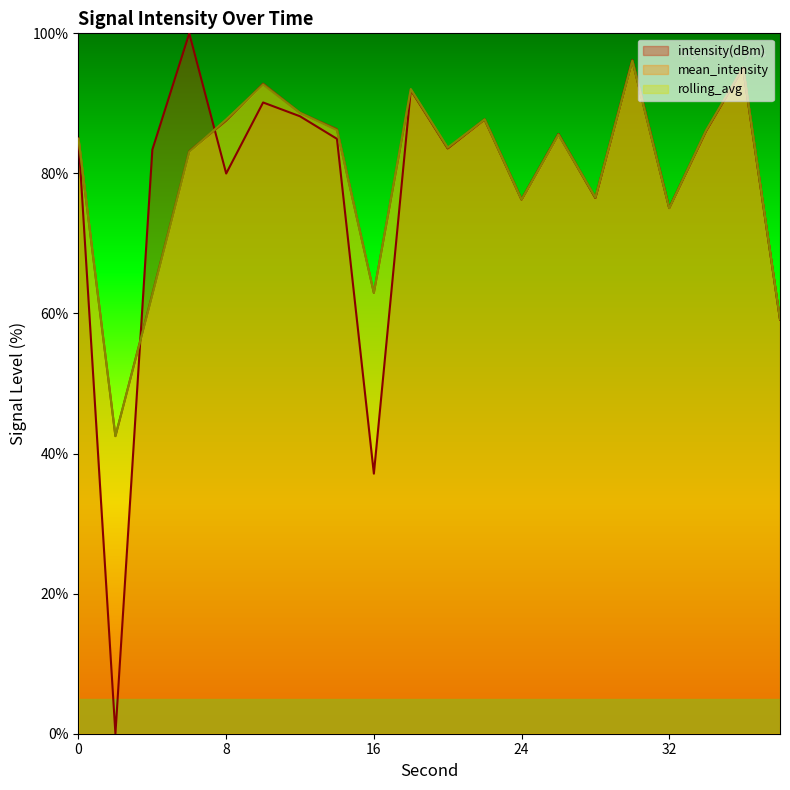

Which has a higher value, 12 or 28?

12